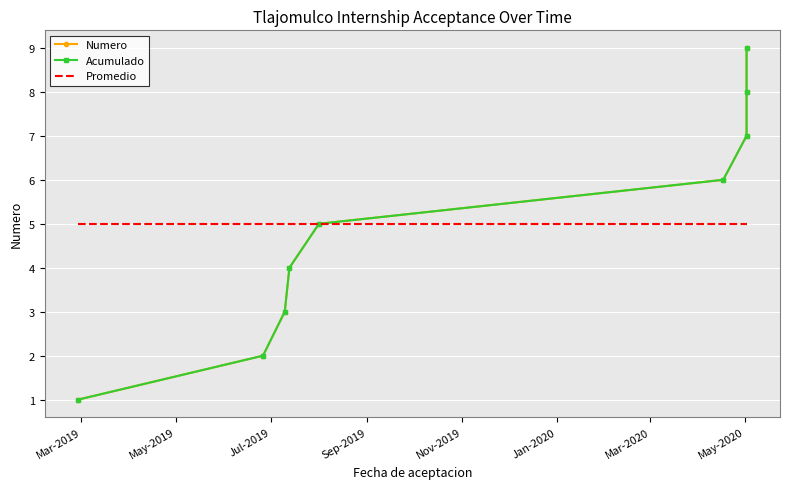

Reading left to right, list all the values displayed in this chart.

Numero: 1	2	3	4	5	6	7	8	9
Acumulado: 1	2	3	4	5	6	7	8	9
Promedio: 5	5	5	5	5	5	5	5	5